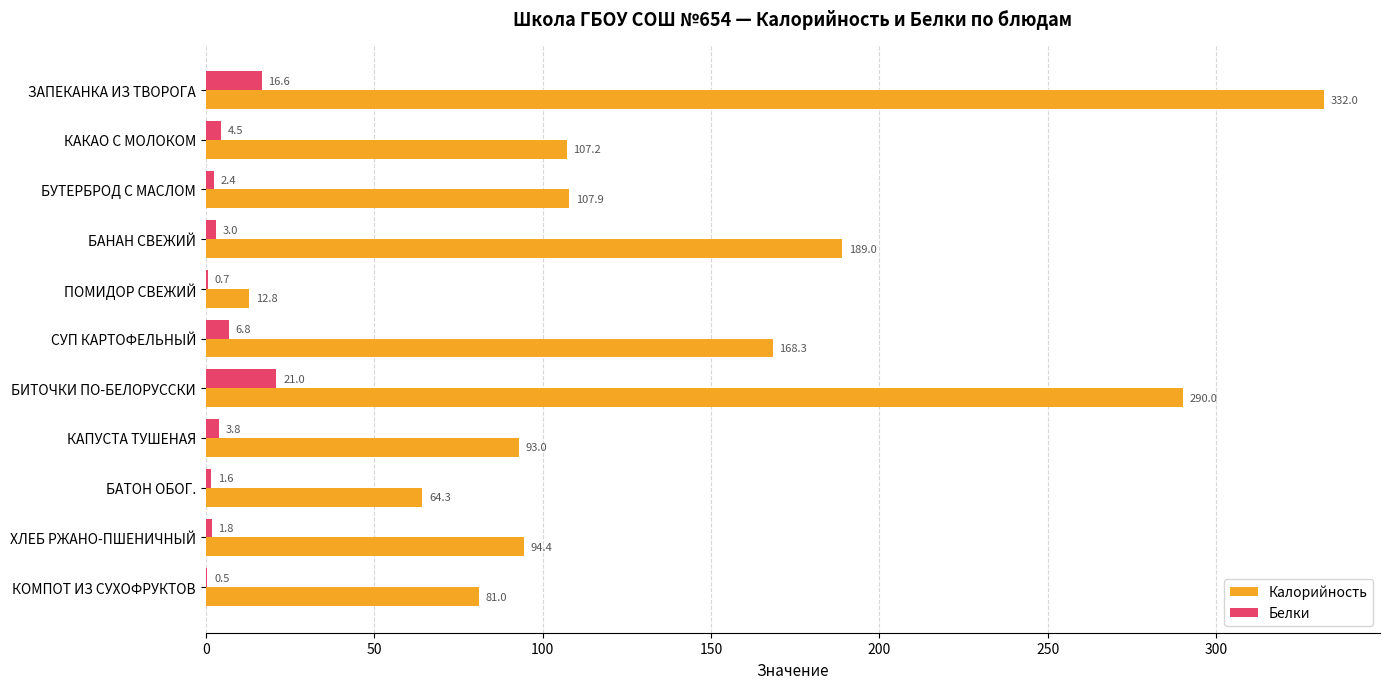

True or false: Калорийность has a value of 126.1 at БАНАН СВЕЖИЙ.

False